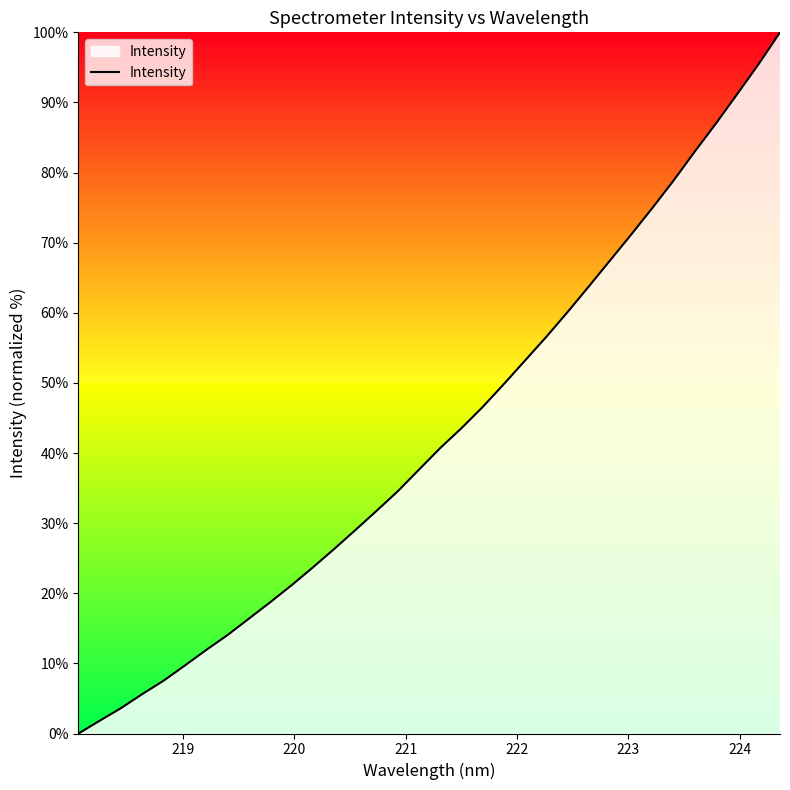

Count the number of categories in the chart.

34